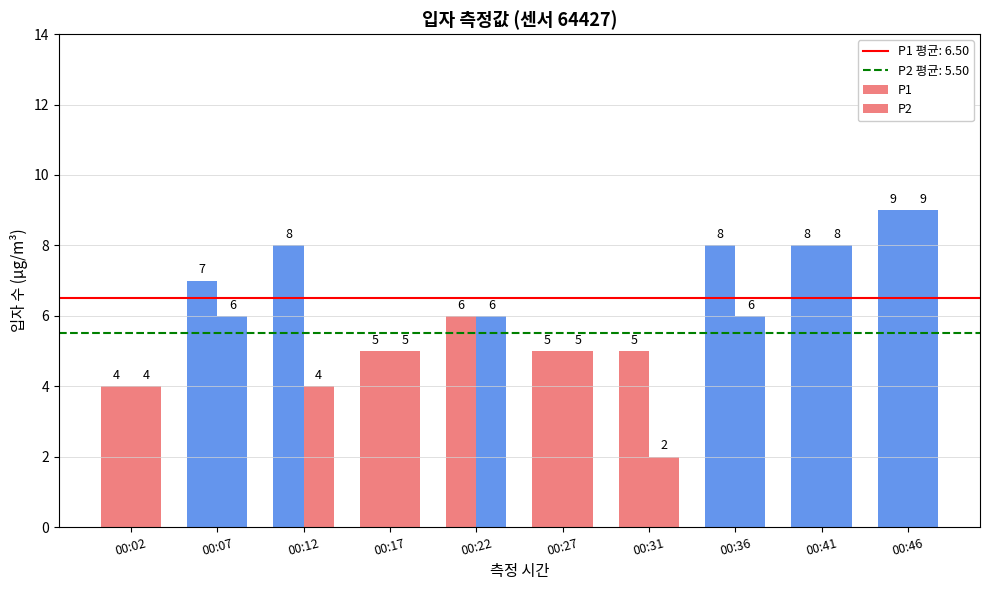

Rank the series at 00:31 from highest to lowest value.

P1, P2